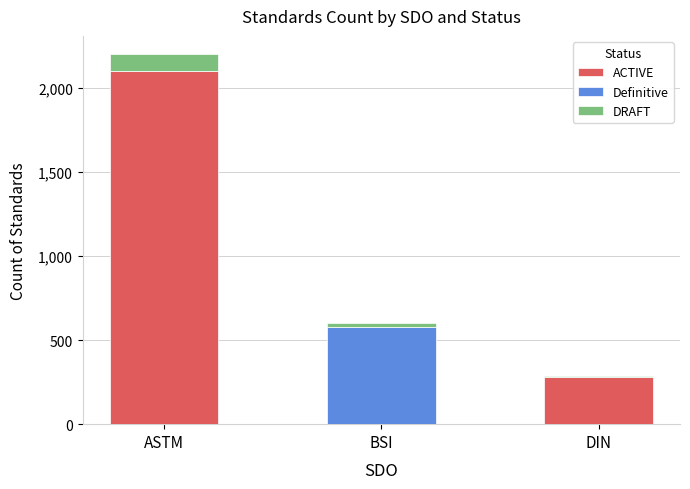

Are the bars grouped side by side (vs. stacked)?

No